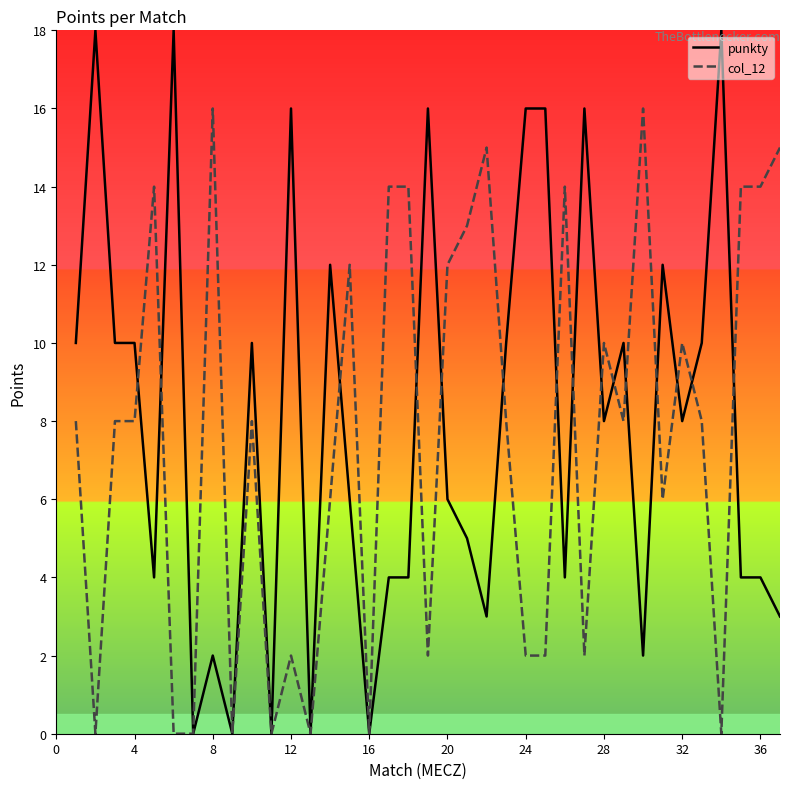

Which series has the largest range (max minus min)?

punkty